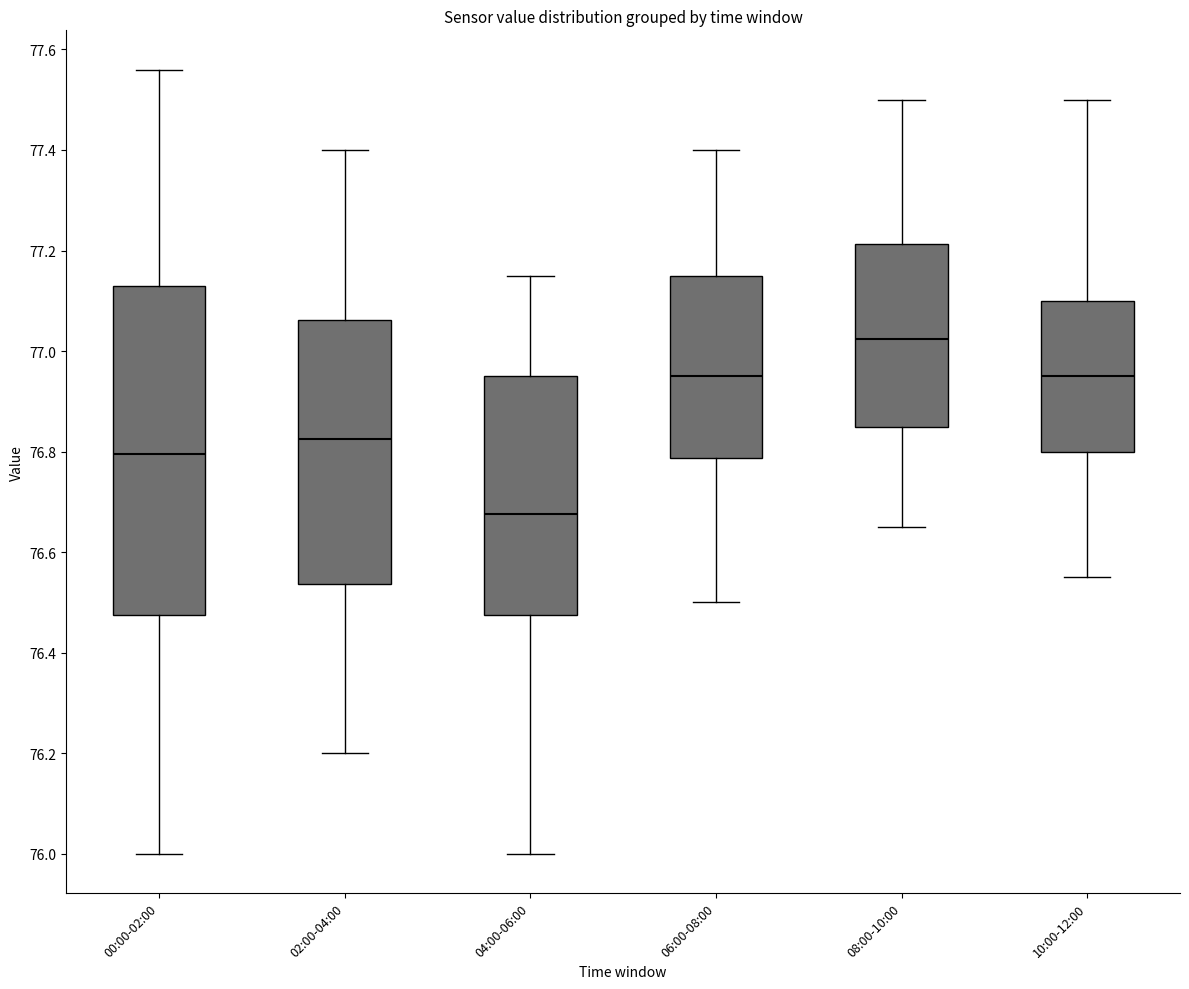

Reading left to right, transcribe this box plot: for each box, give where its median line is, the range the box spans, and where its two whiskers end, as read against the y-axis. The values are not printed on the chart, so give them approximately, as read against the axis.

00:00-02:00: median 76.80, box 76.48 to 77.14, whiskers 76.00 to 77.56
02:00-04:00: median 76.82, box 76.54 to 77.06, whiskers 76.20 to 77.40
04:00-06:00: median 76.68, box 76.48 to 76.96, whiskers 76.00 to 77.16
06:00-08:00: median 76.96, box 76.78 to 77.16, whiskers 76.50 to 77.40
08:00-10:00: median 77.02, box 76.86 to 77.22, whiskers 76.66 to 77.50
10:00-12:00: median 76.96, box 76.80 to 77.10, whiskers 76.56 to 77.50